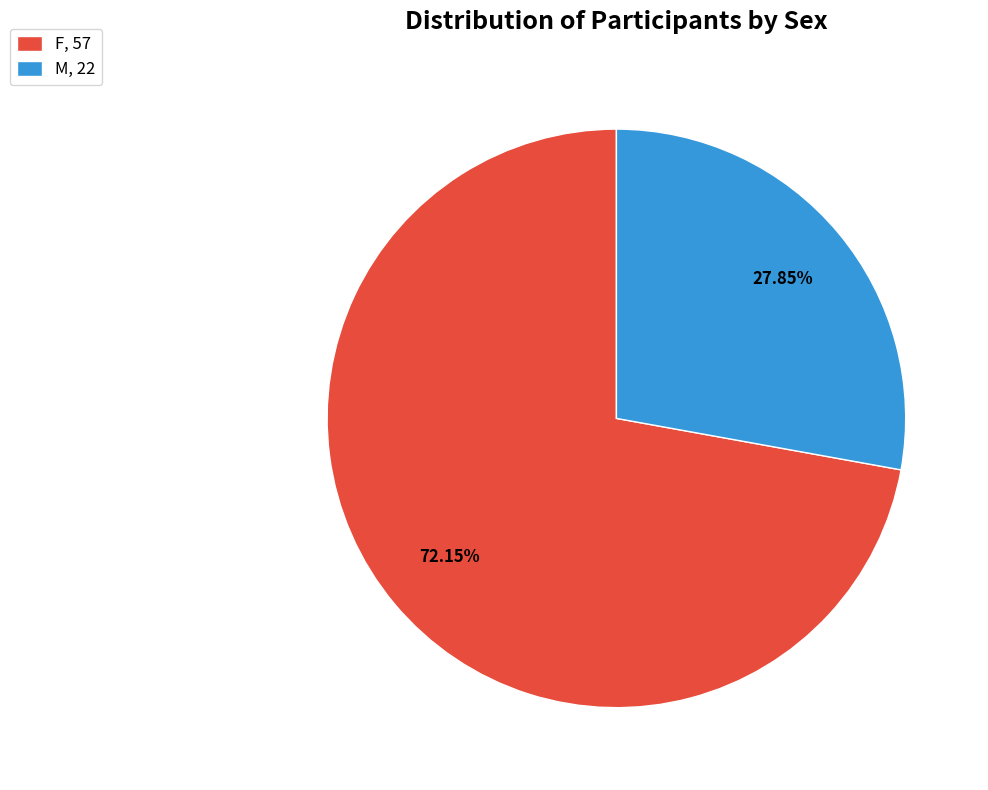

Which slice is the smallest?

M